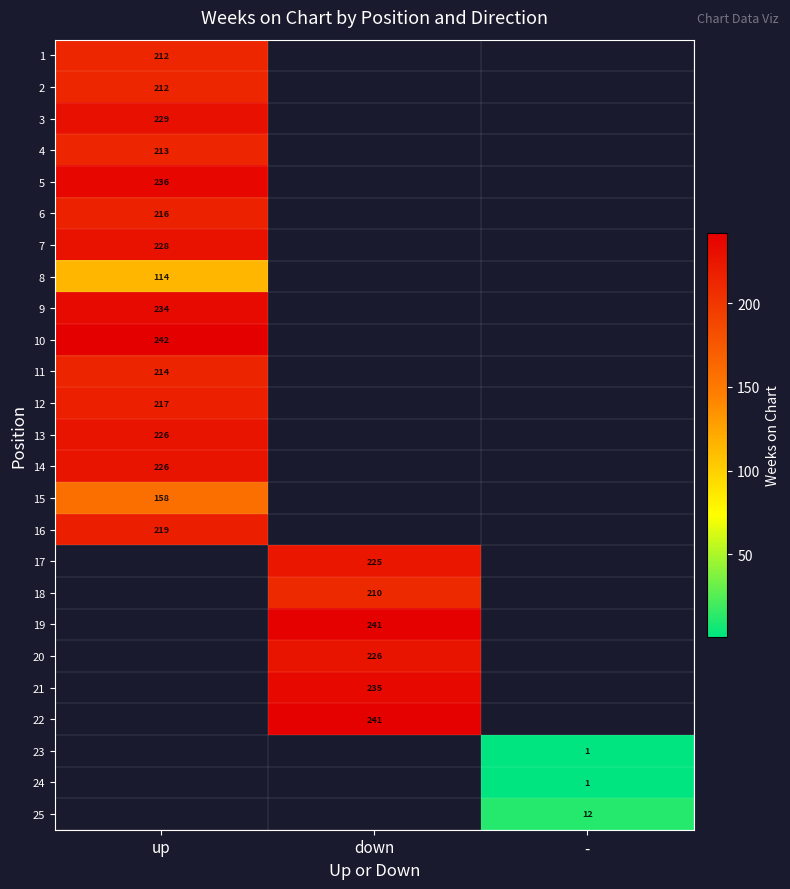

Which label corresponds to the smallest value in the chart?

-